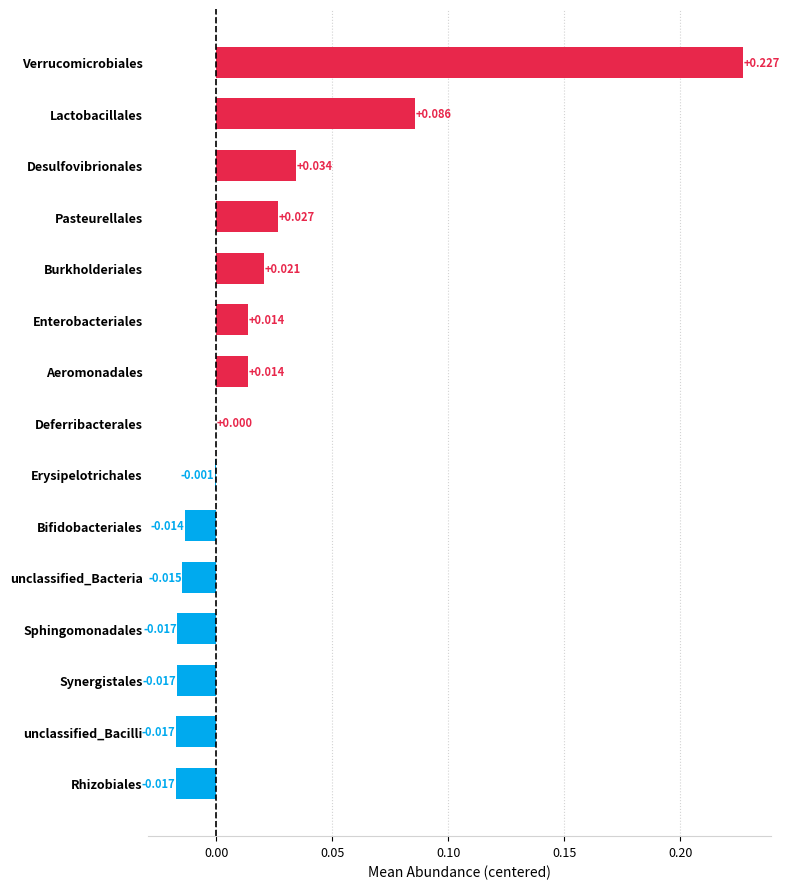

How many data points does each series have?

15